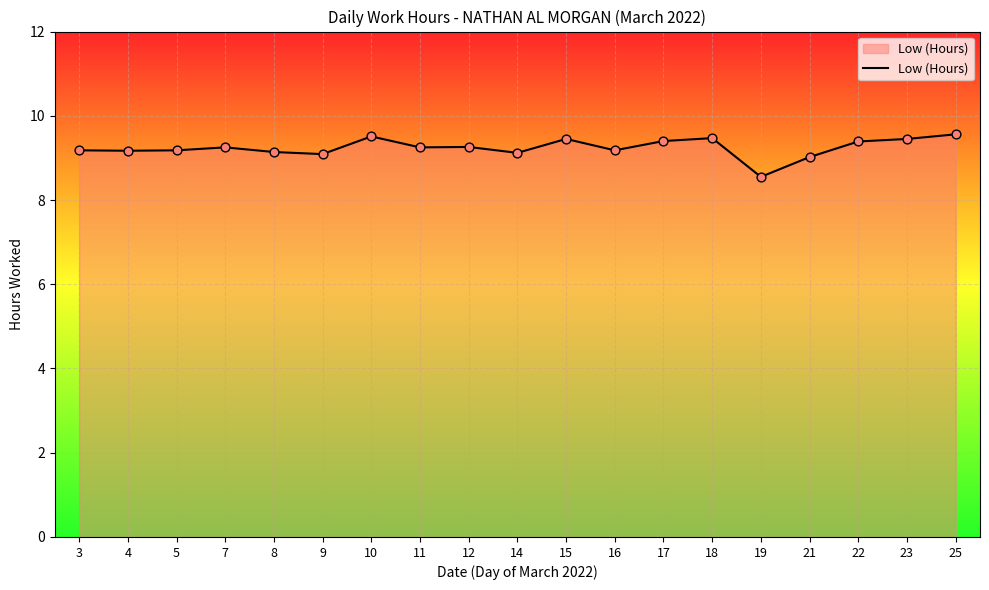

Between 11 and 17, which is larger?

17